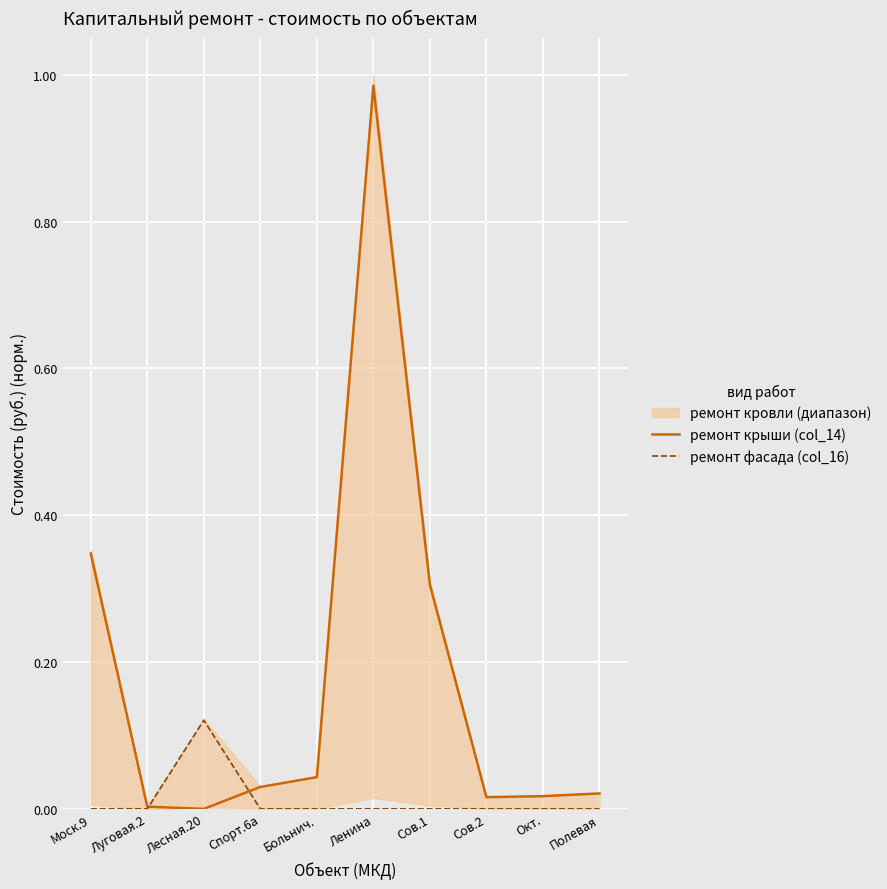

Count the ремонт фасада (col_16) values in the range 0 to 1.

10